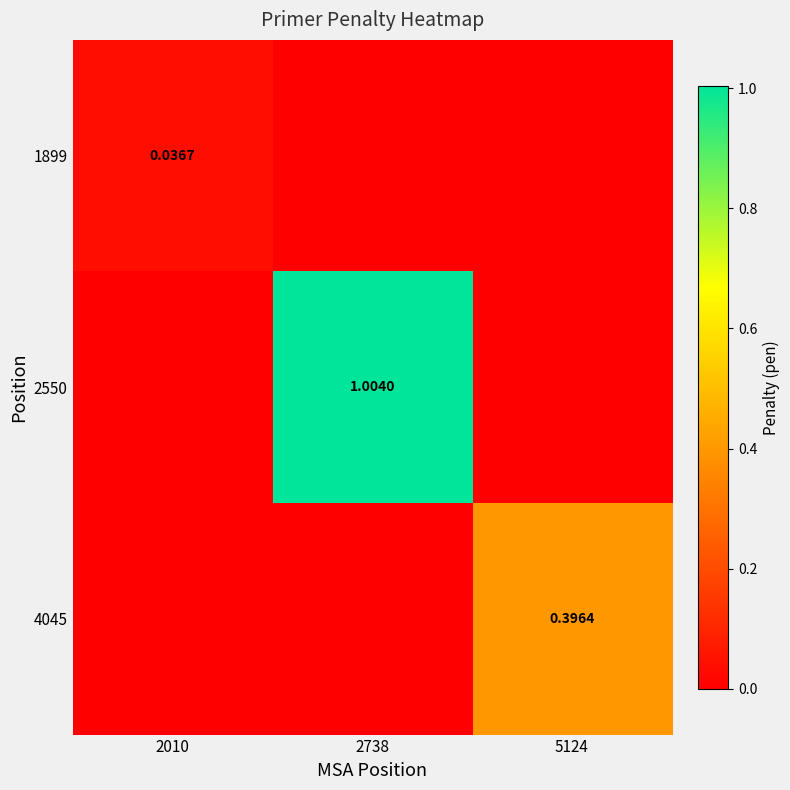

At which label does 1899 reach its minimum?

2738